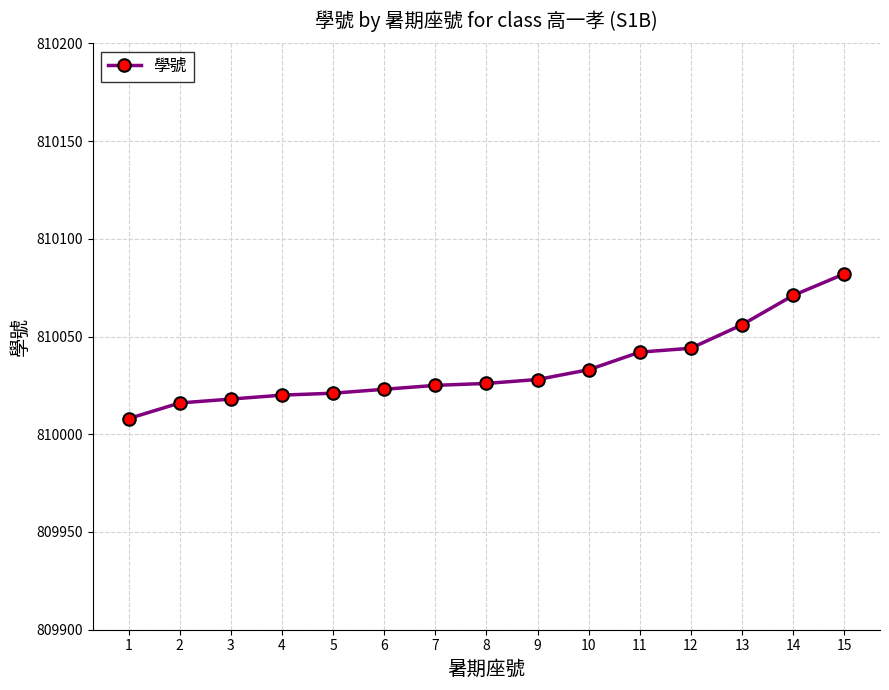

Which has a higher value, 8 or 12?

12